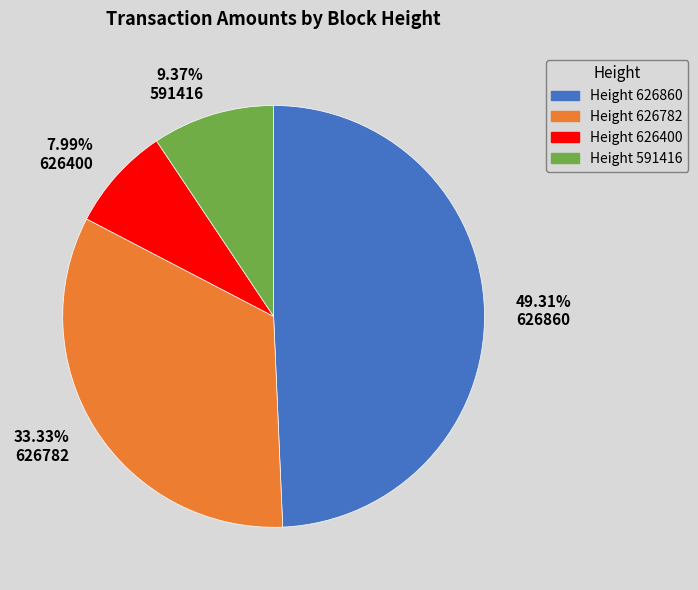

Rank the categories by value from highest to lowest.

49.31% 626860, 33.33% 626782, 9.37% 591416, 7.99% 626400